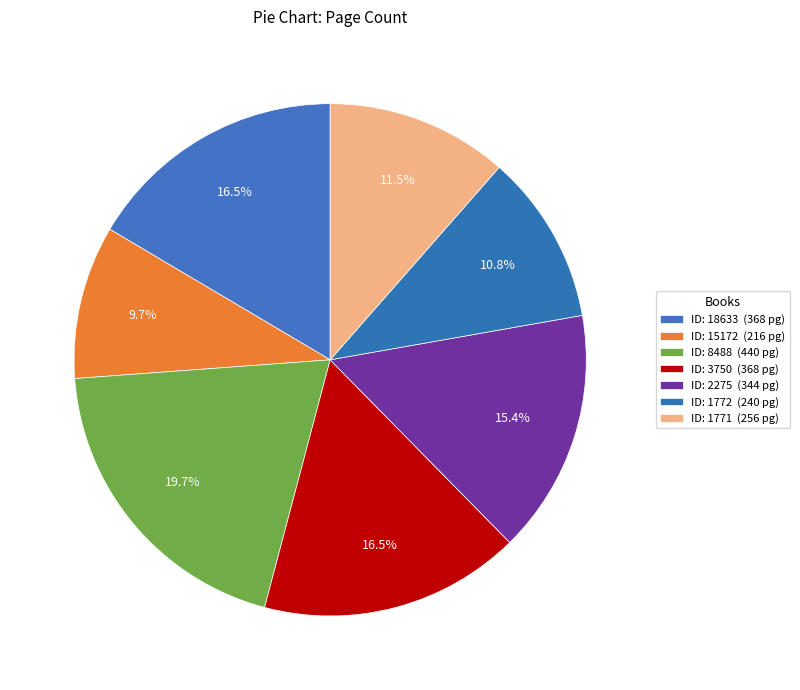

Which slice is the largest?

8488